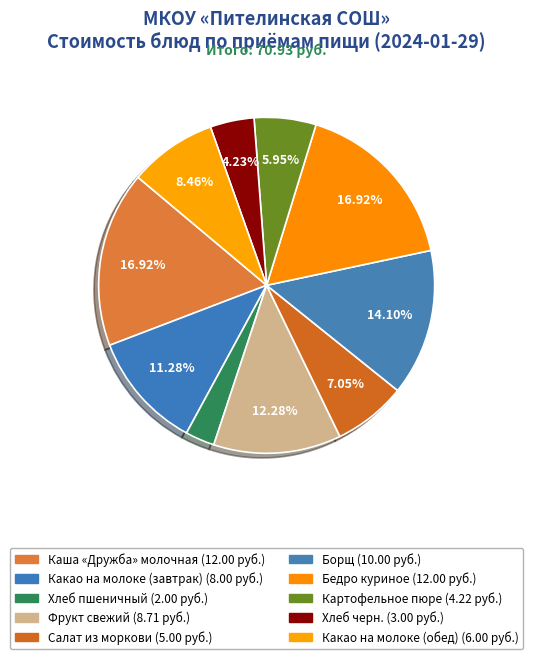

What is the largest slice in the pie chart?

Каша «Дружба» молочная